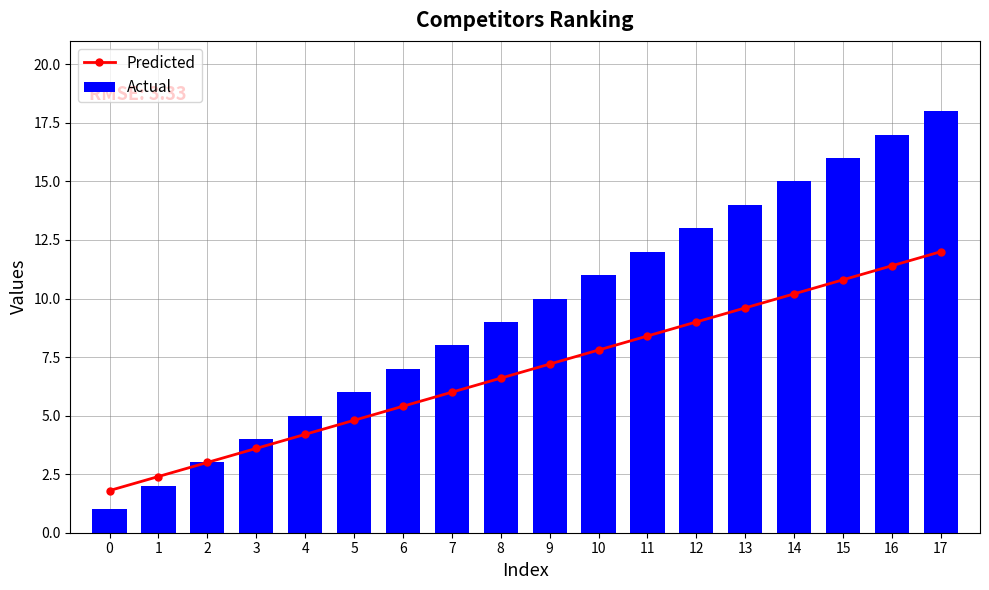

Which series changed the most between 4 and 8?

Actual